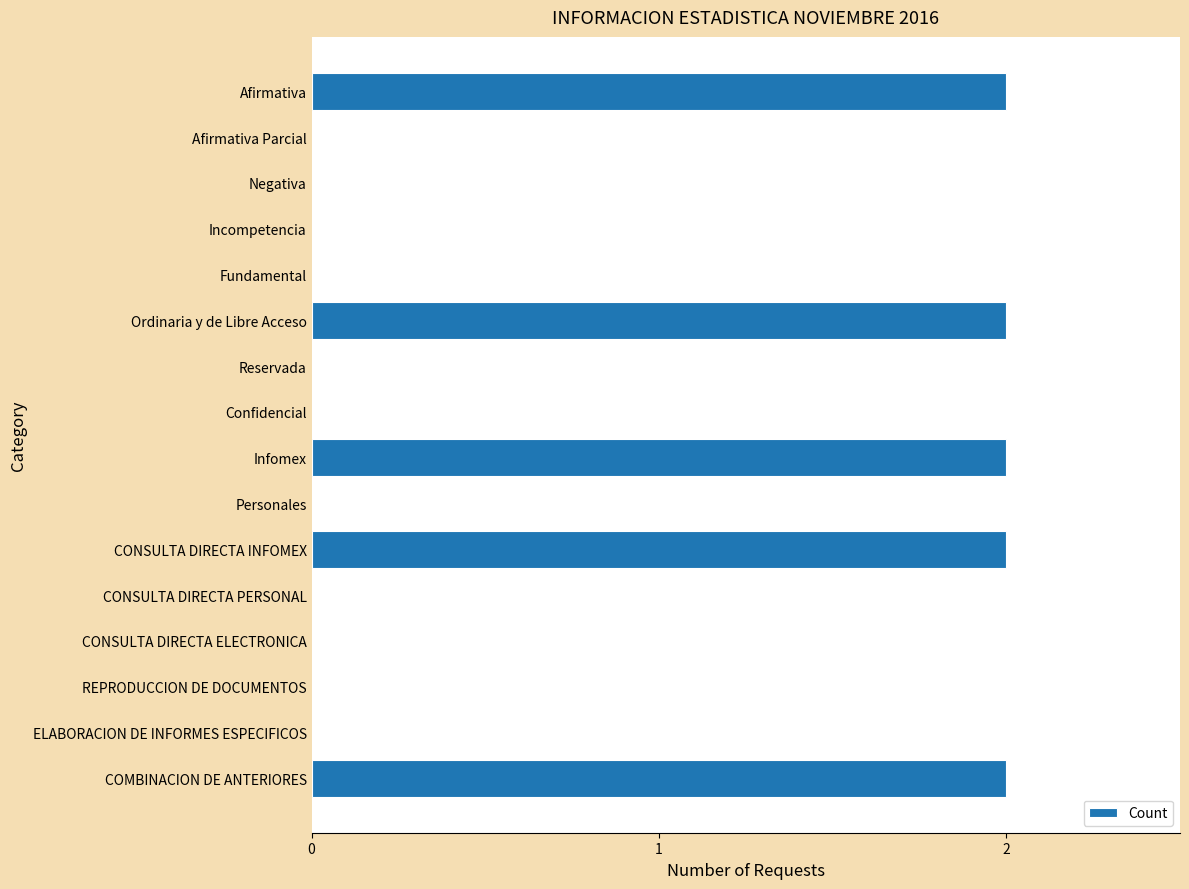

What is the sum of all values?

10